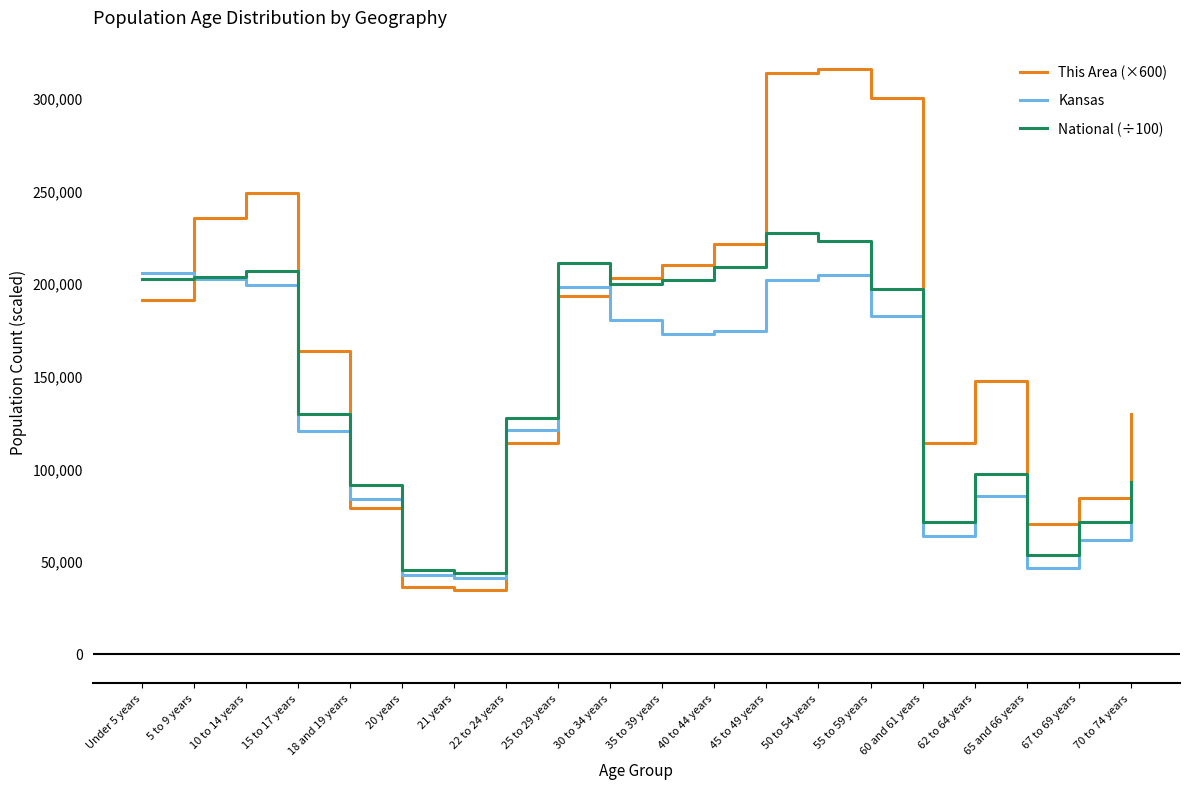

After their last crossing, which series has the higher values: Kansas or This Area (×600)?

This Area (×600)